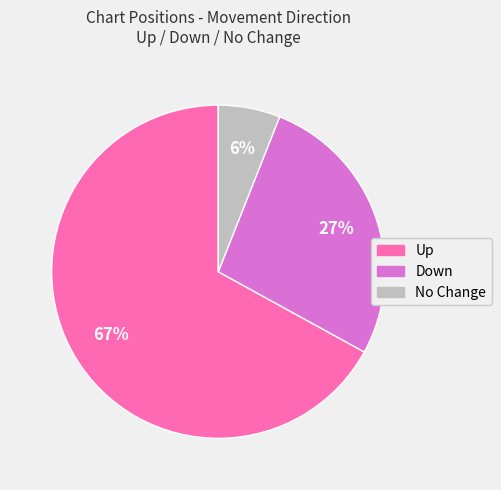

What is the smallest slice in the pie chart?

No Change